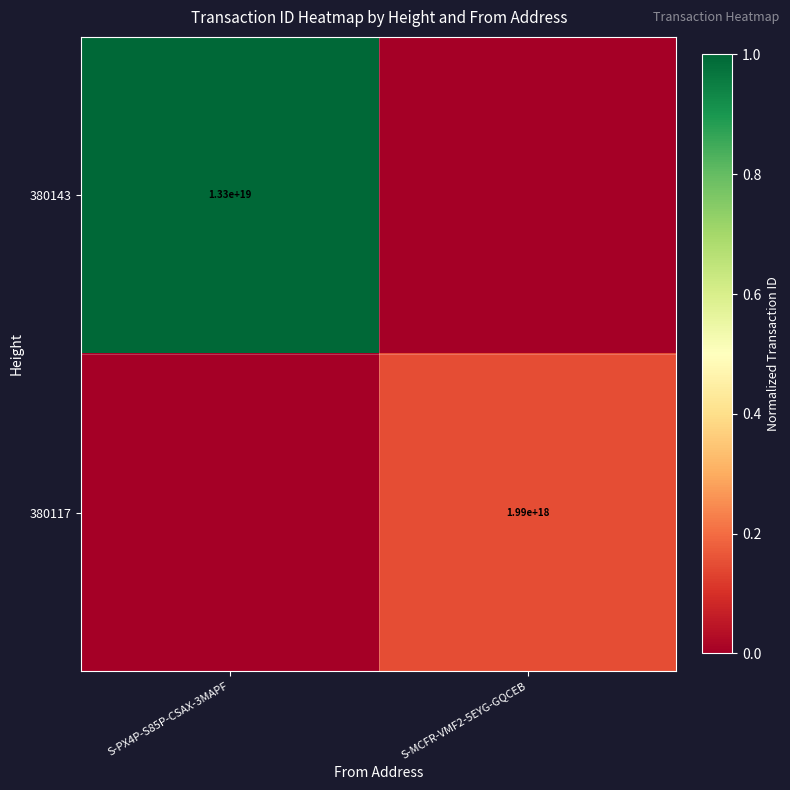

Count the number of categories in the chart.

2